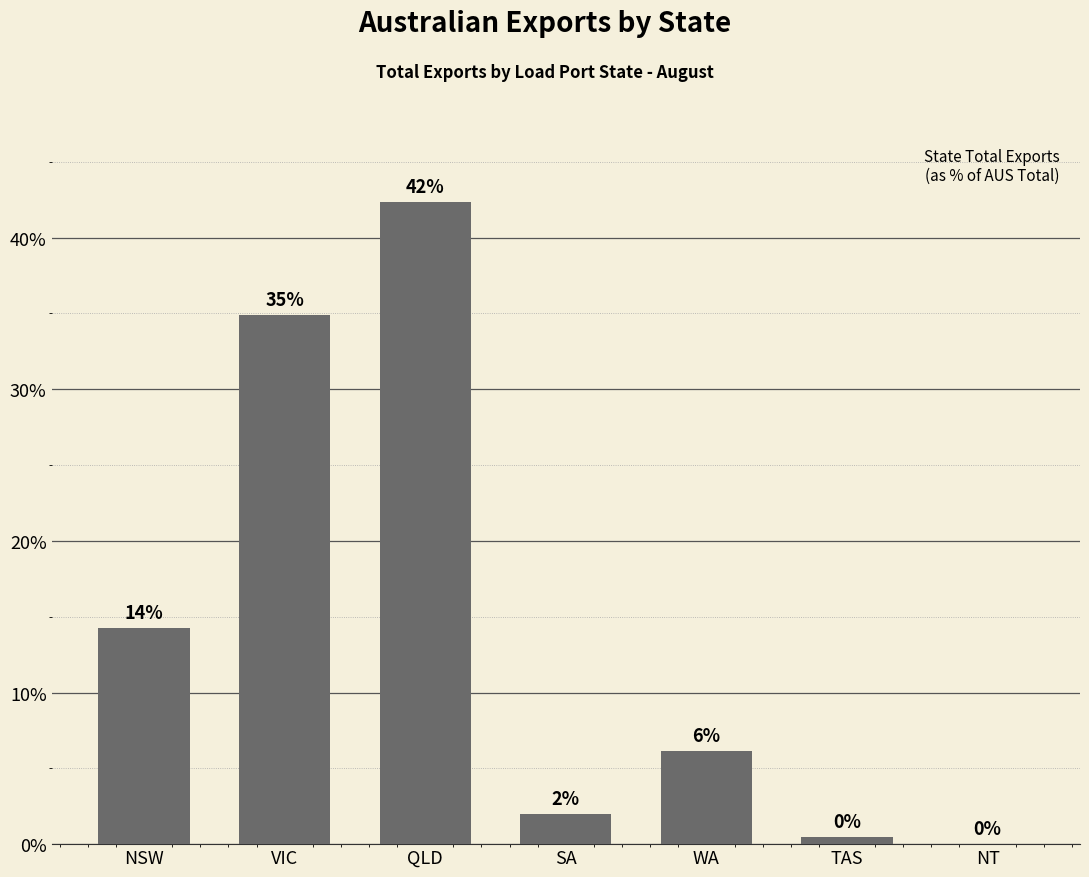

The chart shows a value of 16.9 at QLD. True or false?

False